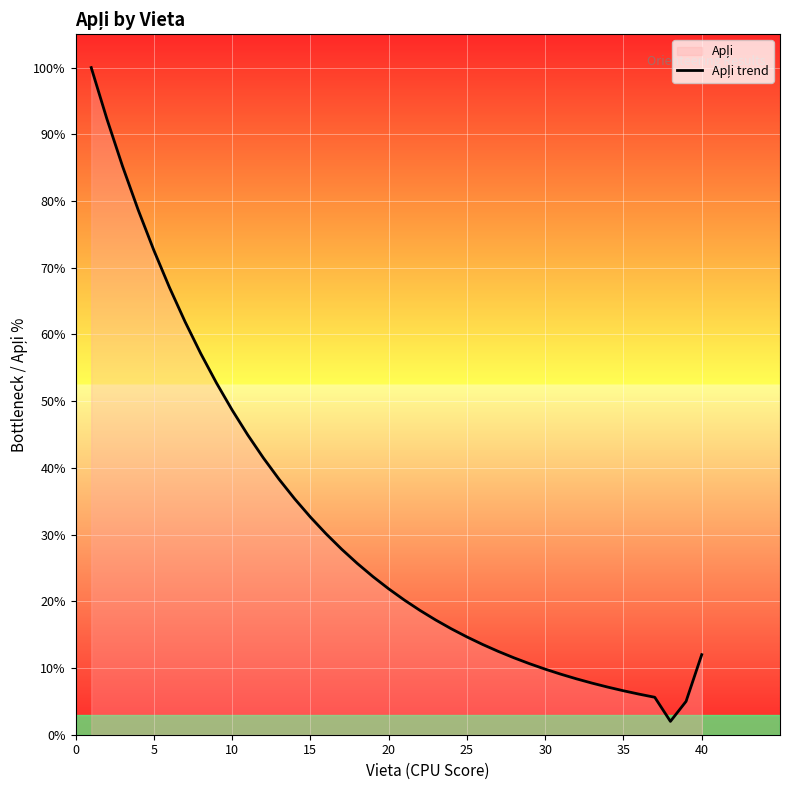

How many points are lower than both their immediate neighbors (excluding endpoints)?

1